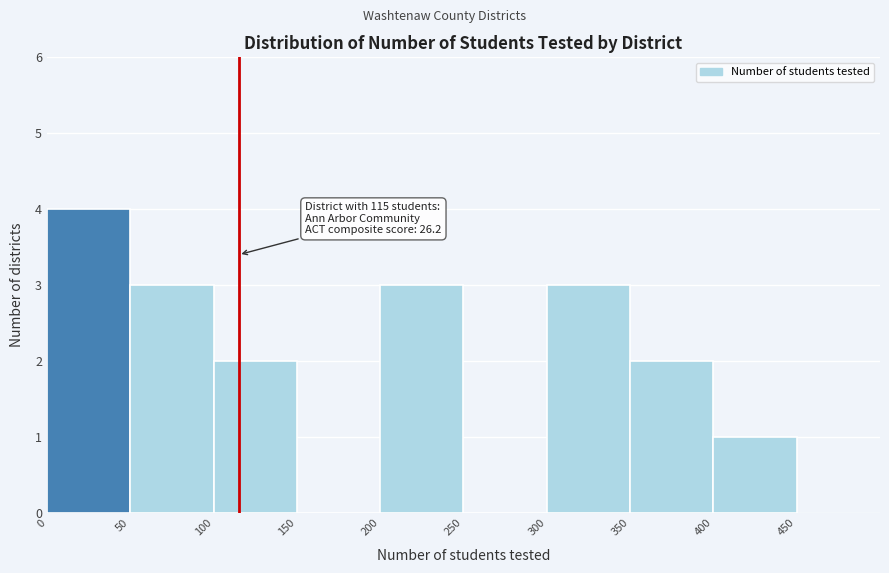

Over which range of the x-axis is the bar tallest?

0 to 50